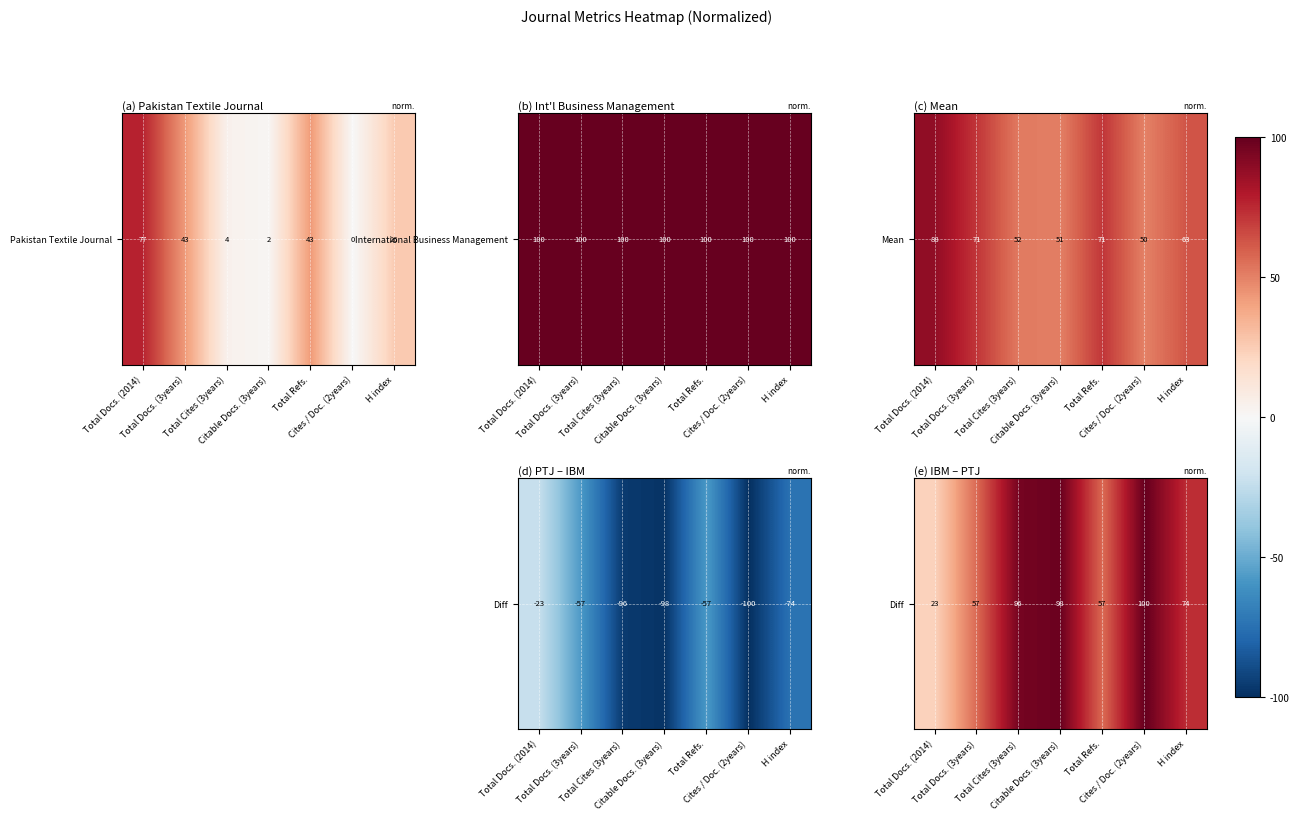

List the labels in order of value, smallest first.

Total Docs. (2014), Total Docs. (3years), Total Refs., H index, Total Cites (3years), Citable Docs. (3years), Cites / Doc. (2years)